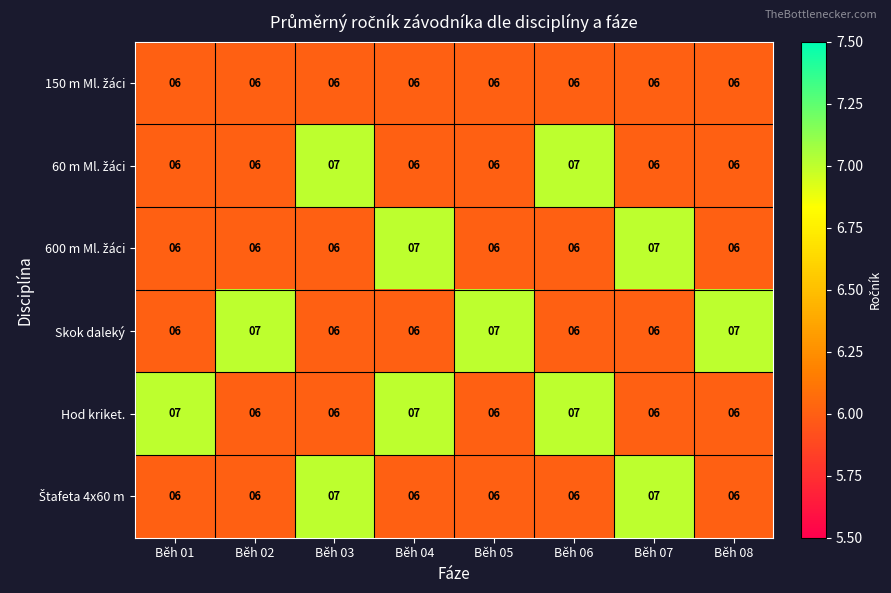

True or false: Hod kriket. has a value of 6 at Běh 03.

True